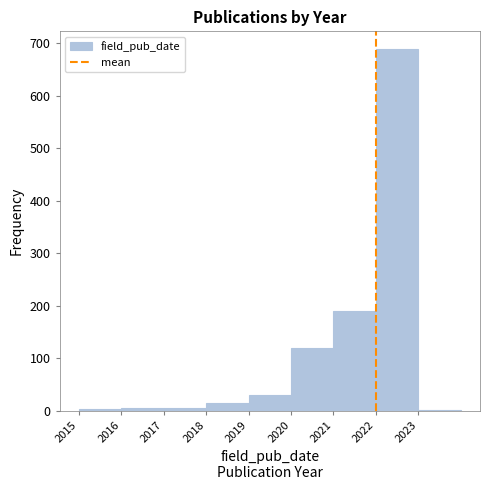

How tall is the bar that spans 2018 to 2019 on the x-axis? The values are not printed on the chart, so give them approximately, as read against the axis.

20